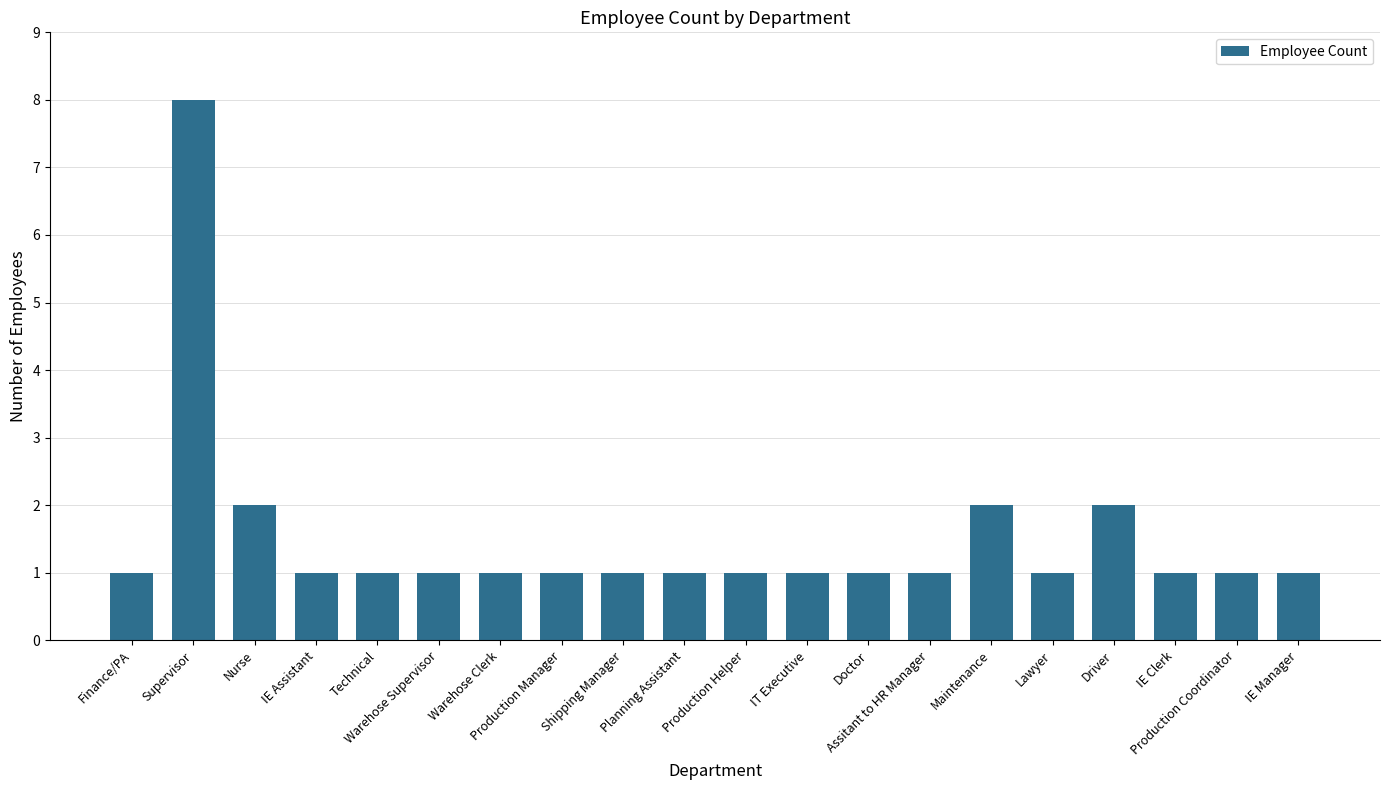

What is the difference between the maximum and minimum values?

7